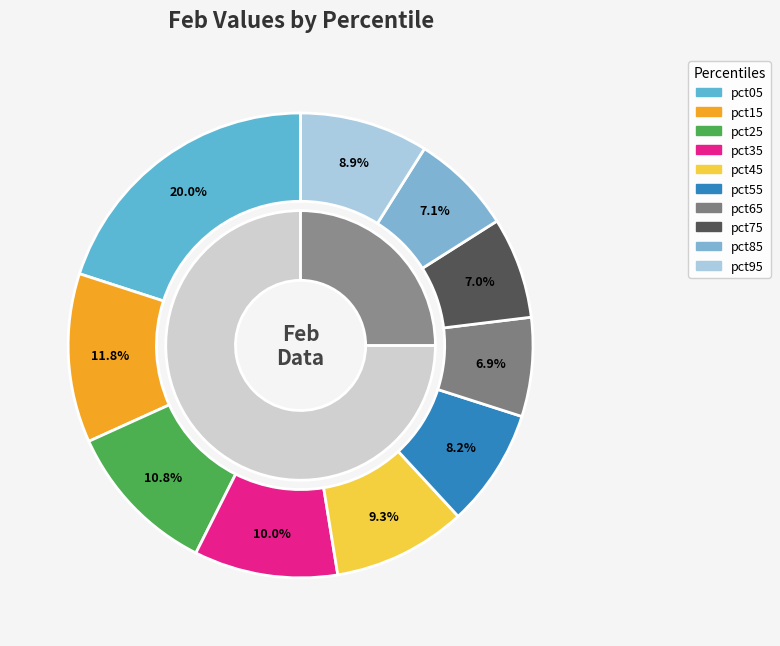

What is the ratio of the value at pct75 to the value at pct35?

0.7